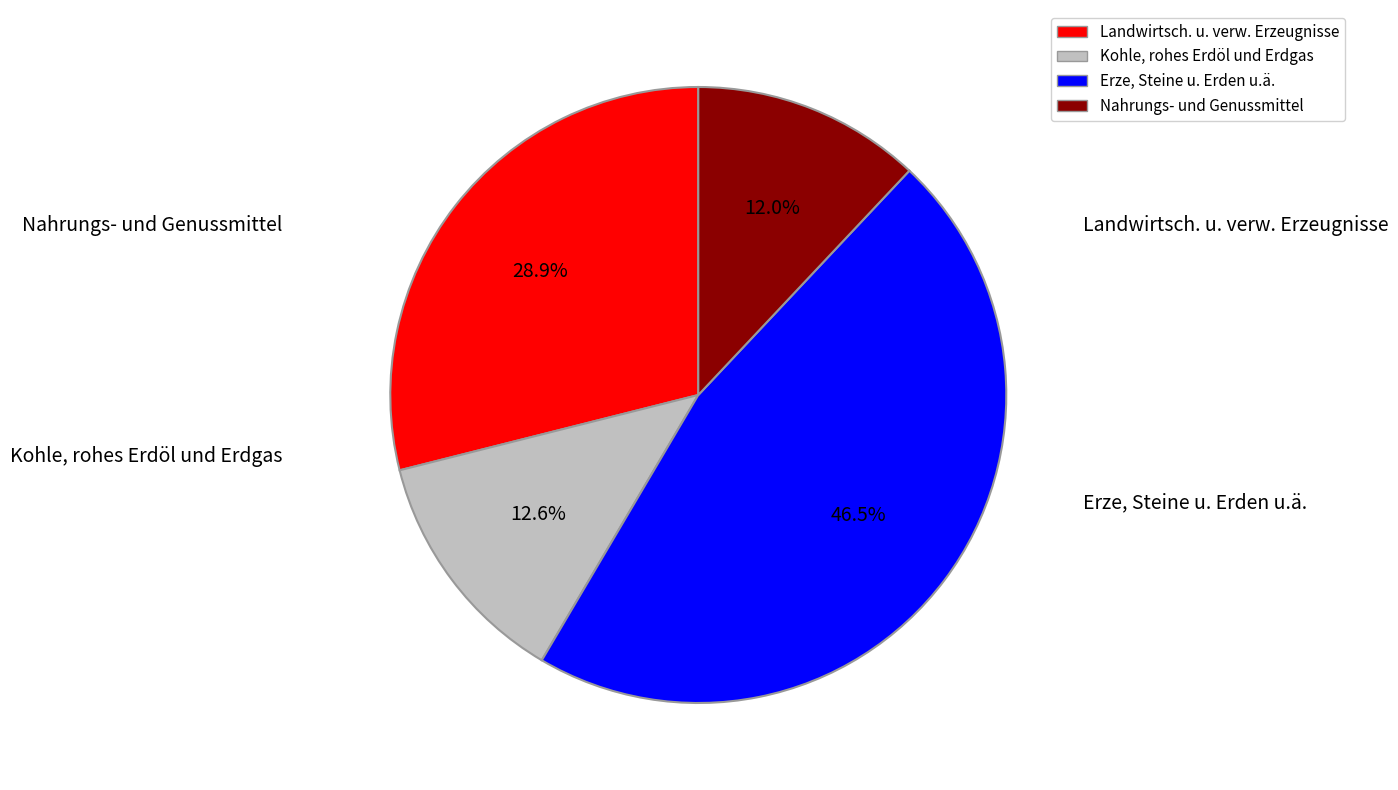

Is it true that Landwirtsch. u. verw. Erzeugnisse is 36% of the pie?

False